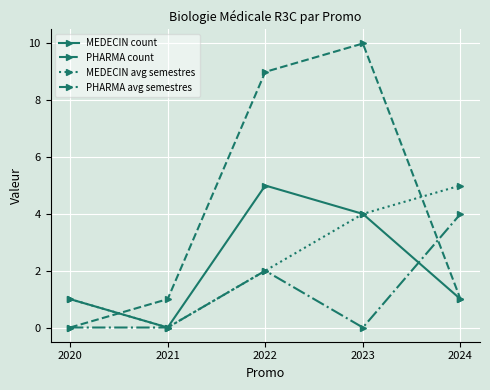

Which series has the largest range (max minus min)?

PHARMA count